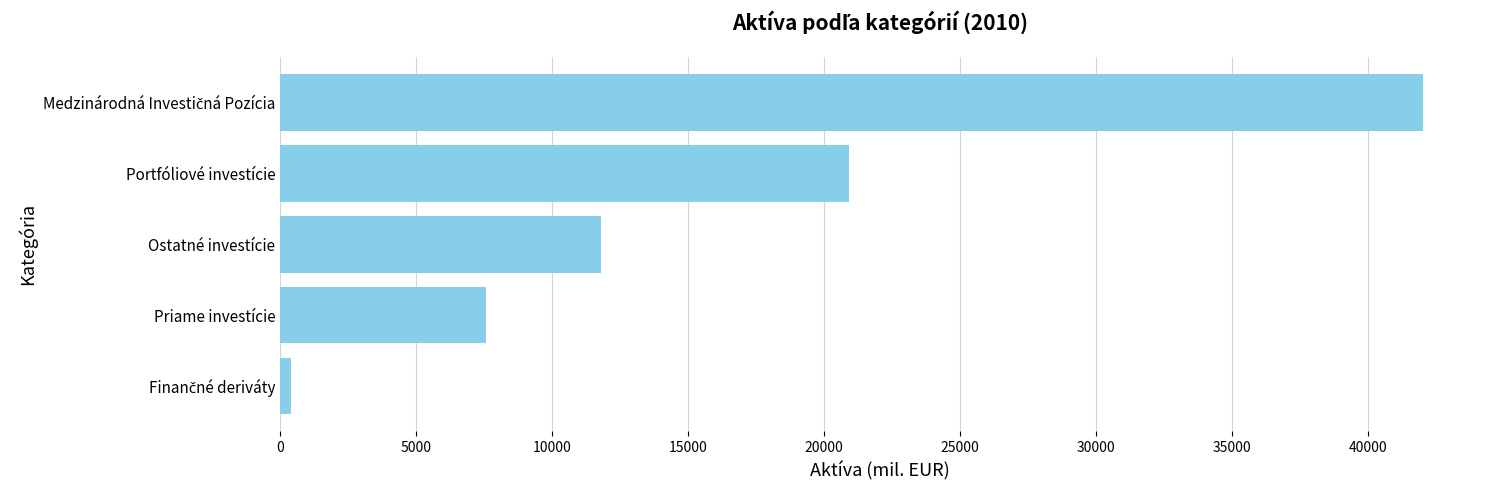

True or false: the data shows 11774.5 at Ostatné investície.

True